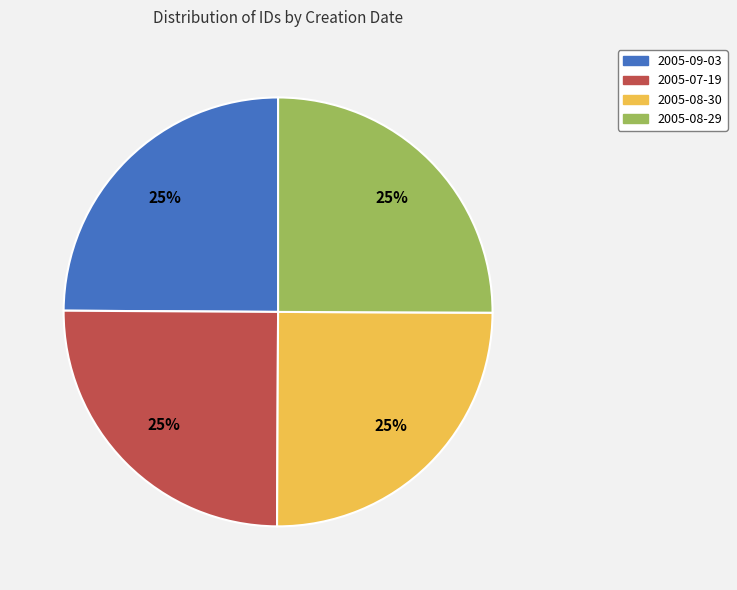

The 2005-08-30 slice represents 25% of the pie. True or false?

True